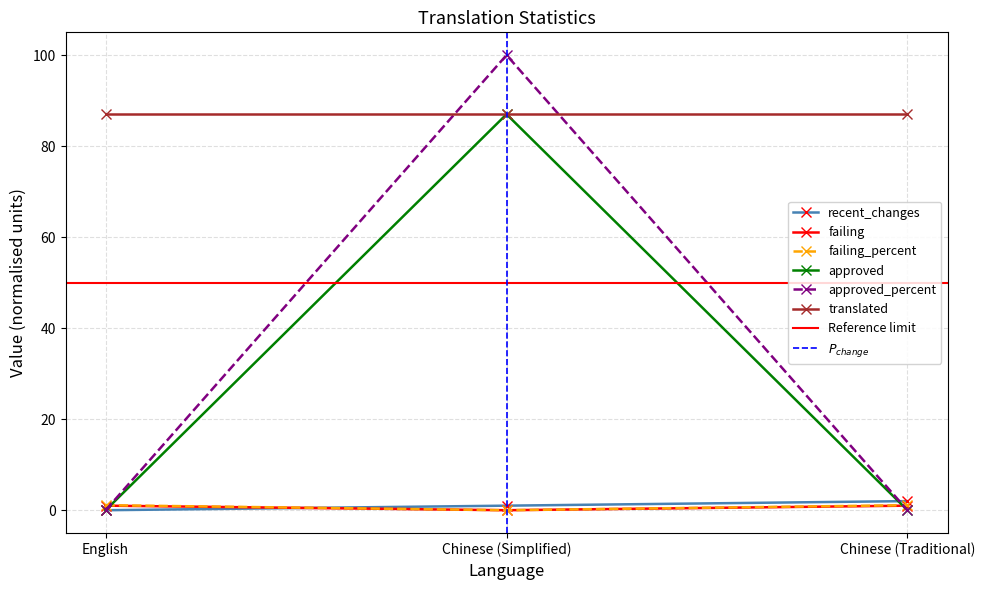

The value of approved_percent at English is 0.0. True or false?

True